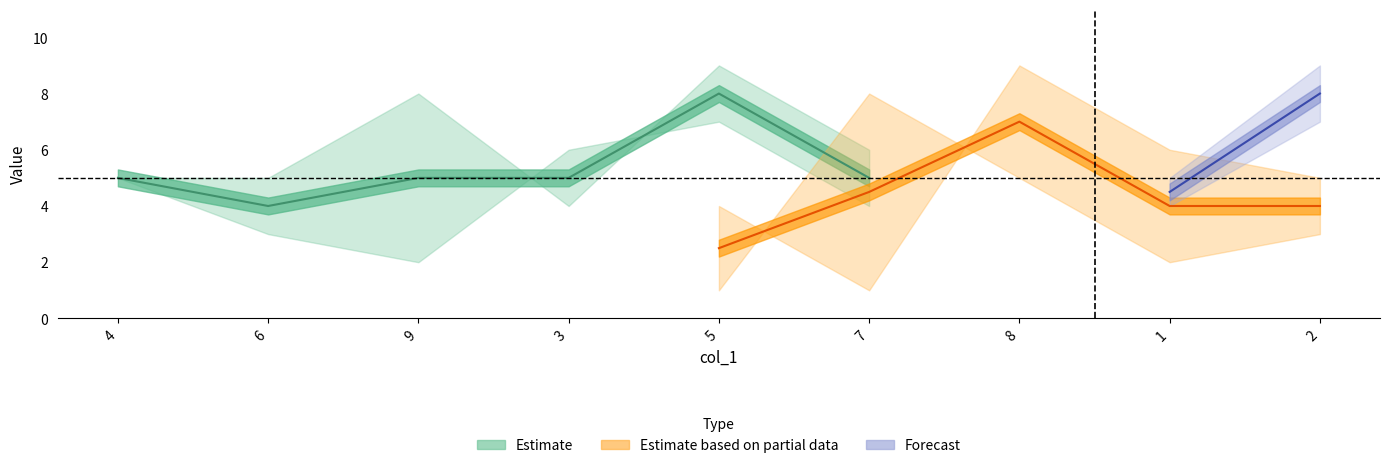

Which label corresponds to the largest value in the chart?

5